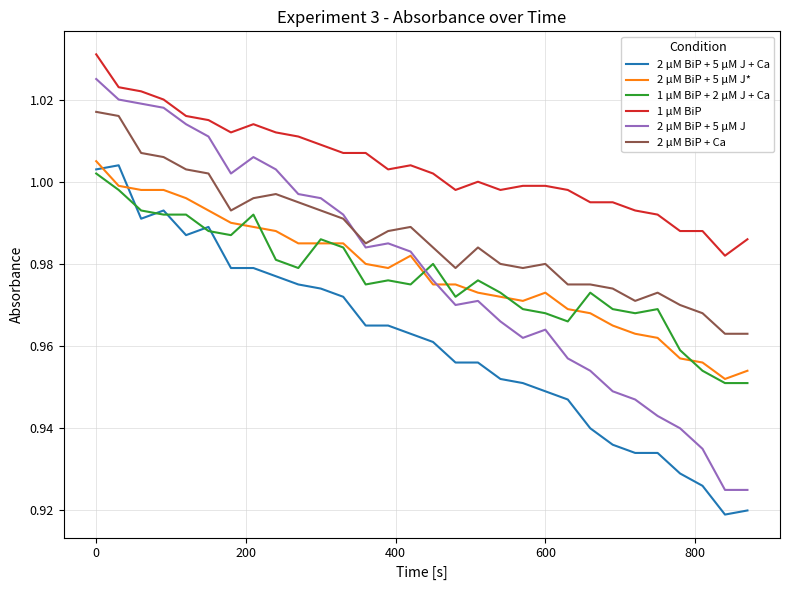

Which series ends up on top after the final intersection of 2 µM BiP + 5 µM J and 1 µM BiP + 2 µM J + Ca?

1 µM BiP + 2 µM J + Ca